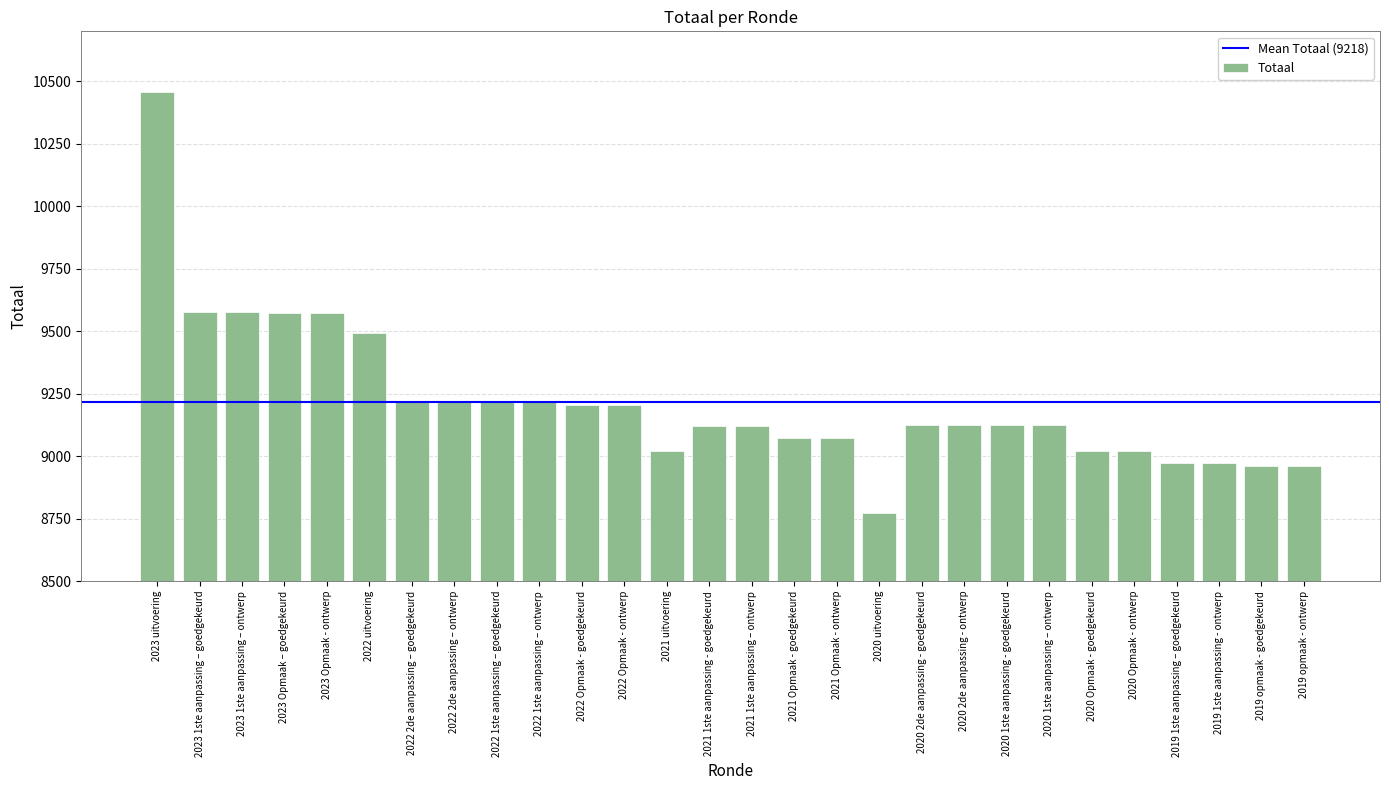

What is the label of the 2nd bar from the right?

2019 opmaak - goedgekeurd